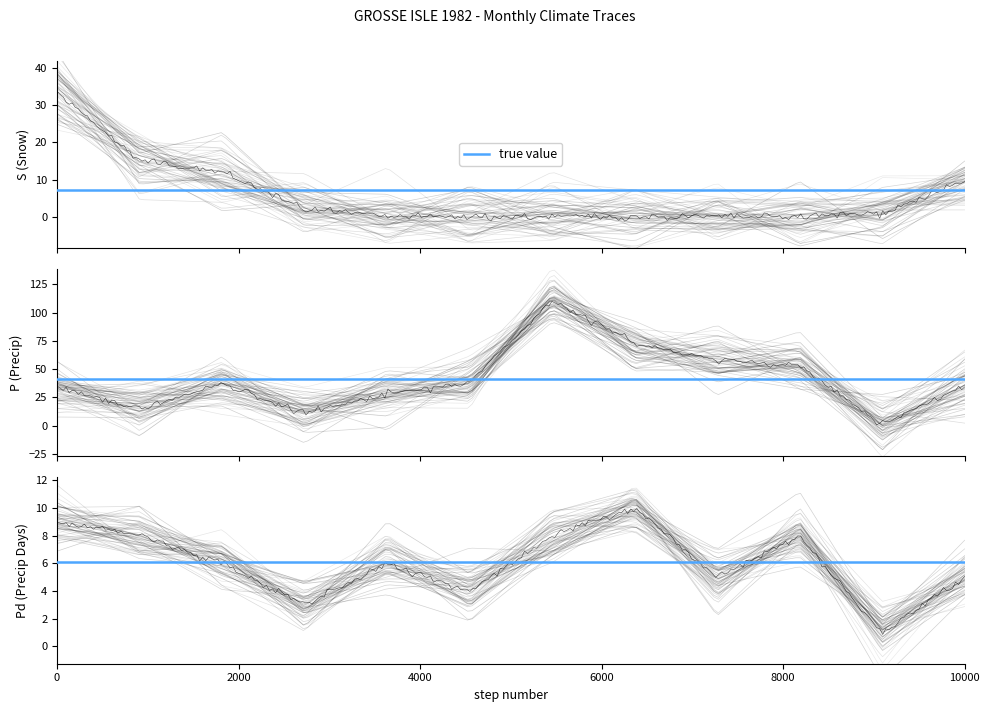

True or false: Pd (Precip Days) has a value of 9.7 at 5.

False